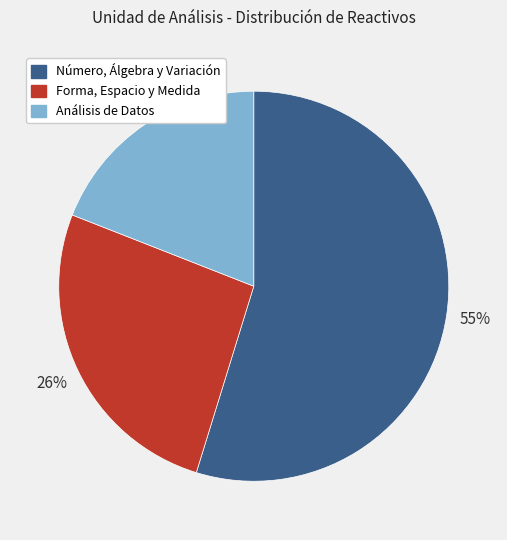

True or false: Análisis de Datos accounts for 19% of the total.

True